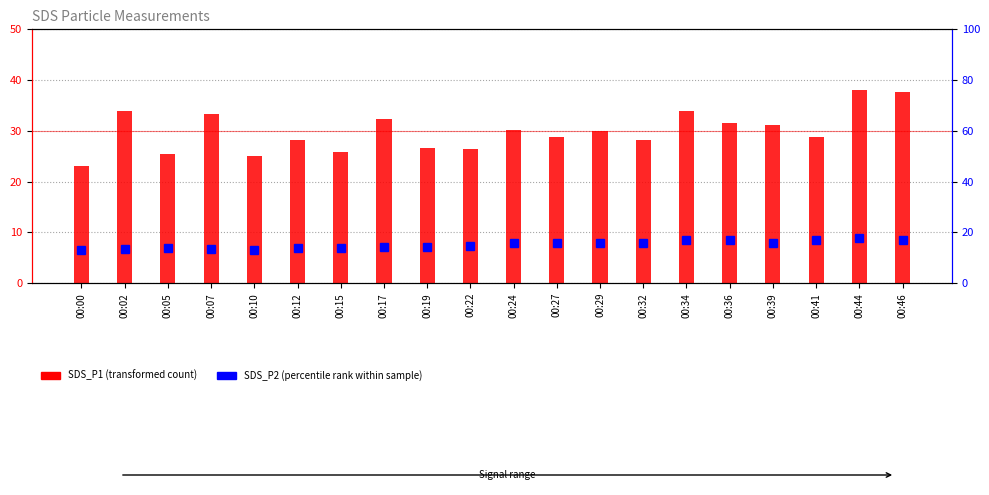

Which category has the lowest value in the SDS_P2 (percentile rank) series?

00:00